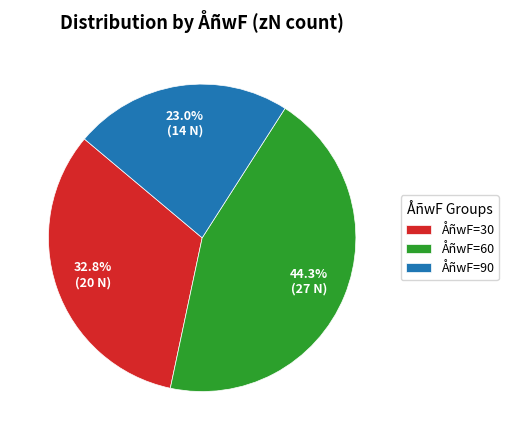

What percentage do ÅñwF=90 and ÅñwF=60 together represent?

67.2%